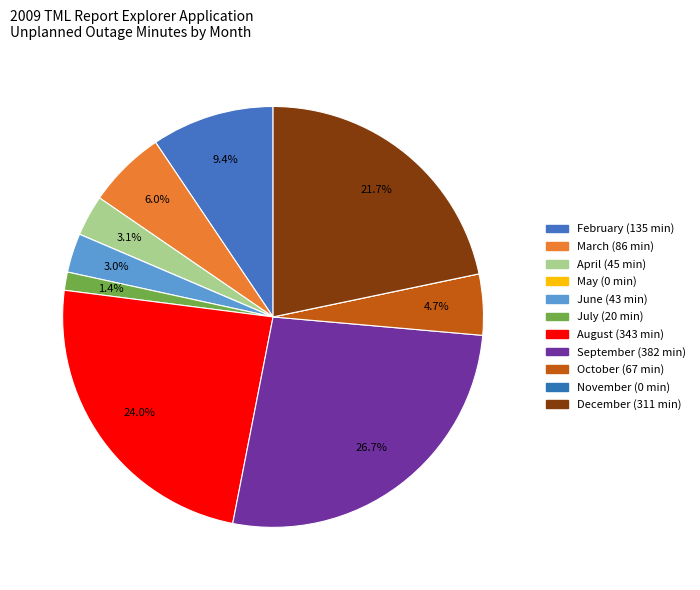

Is there any slice that represents more than half of the pie?

No